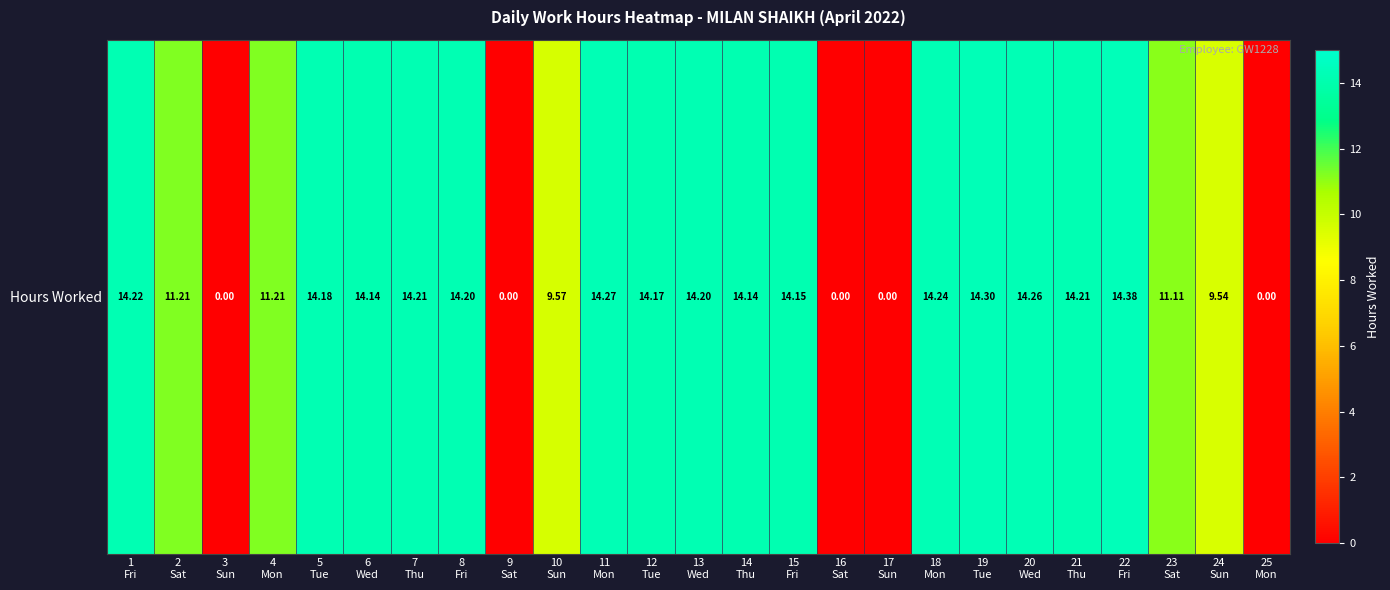

True or false: the data shows 0.0 at 3
Sun.

True